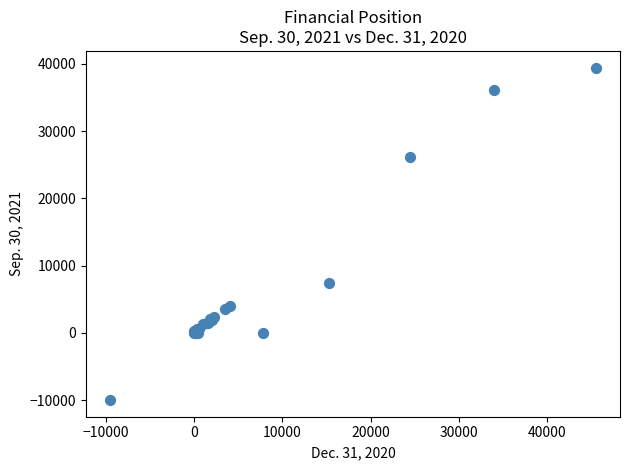

What Y value in the scatter plot is closest to 14729?

7404